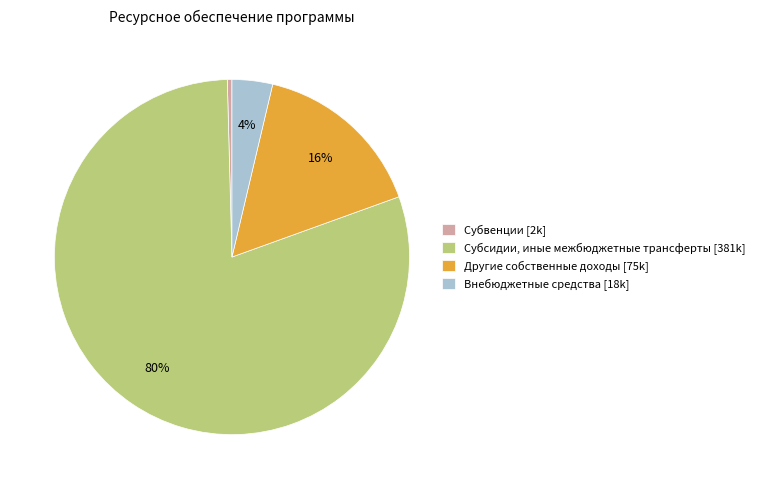

What is the majority slice?

Субсидии, иные межбюджетные трансферты [381k]